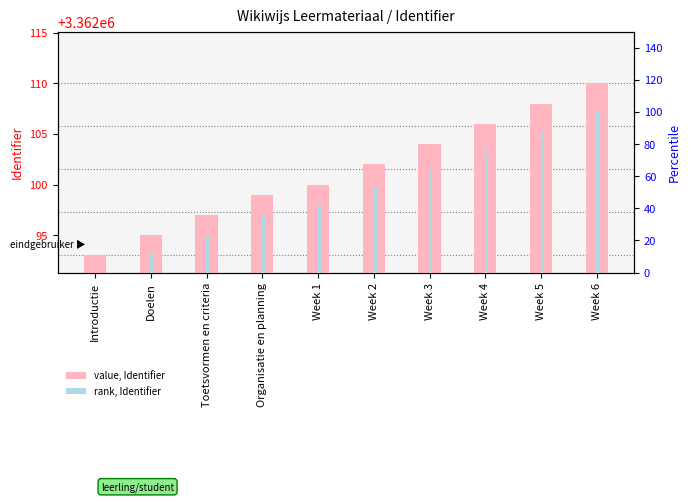

Rank the series by their maximum value, from highest to lowest.

value, Identifier, rank, Identifier